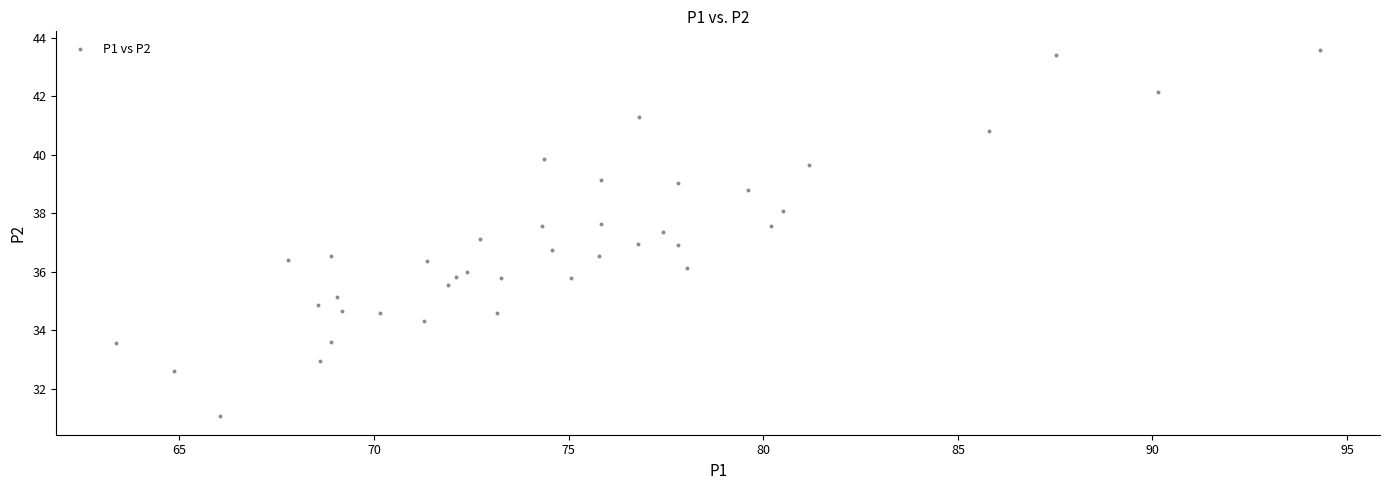

What is the range of X values (max minus min)?

30.9